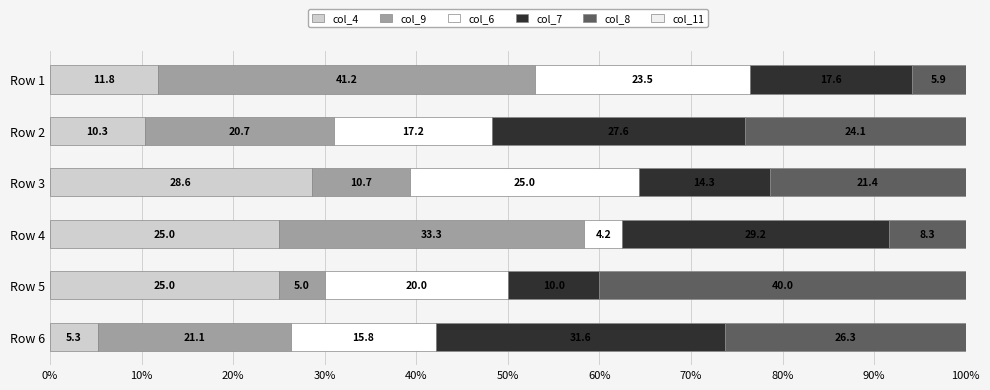

How many categories are shown in the chart?

6